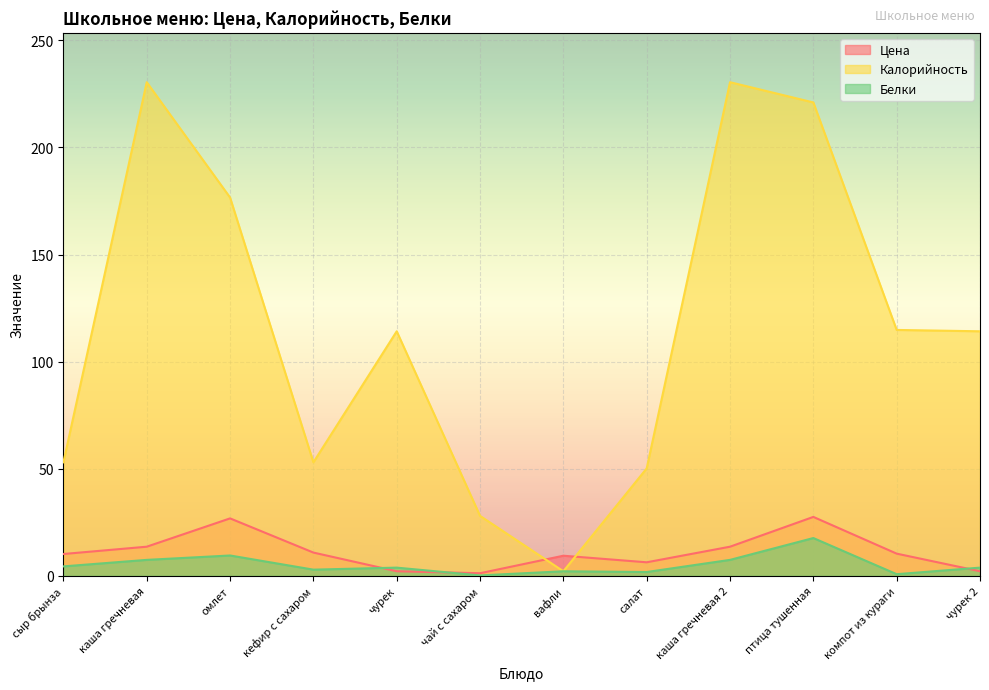

What is the total value across all series at вафли?

13.7